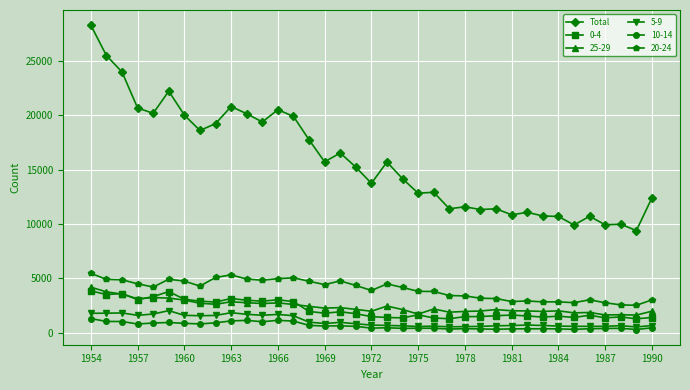

Which series has the largest total across all categories?

Total